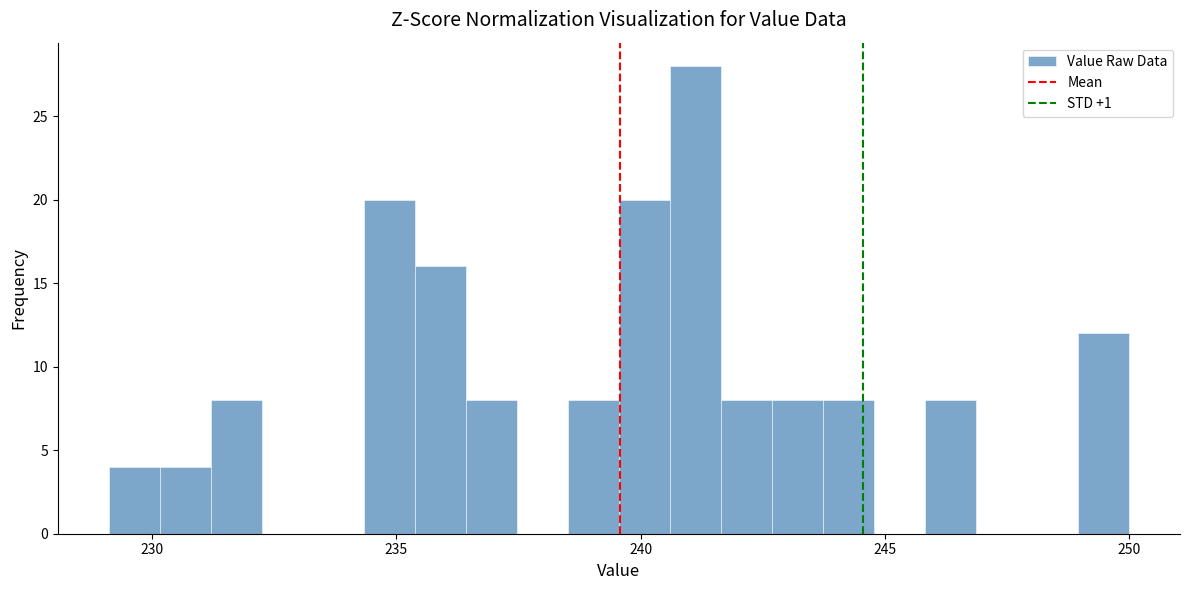

Around what value on the x-axis is the tallest bar? Give the approximate position of its centre, as read against the axis.

241.0